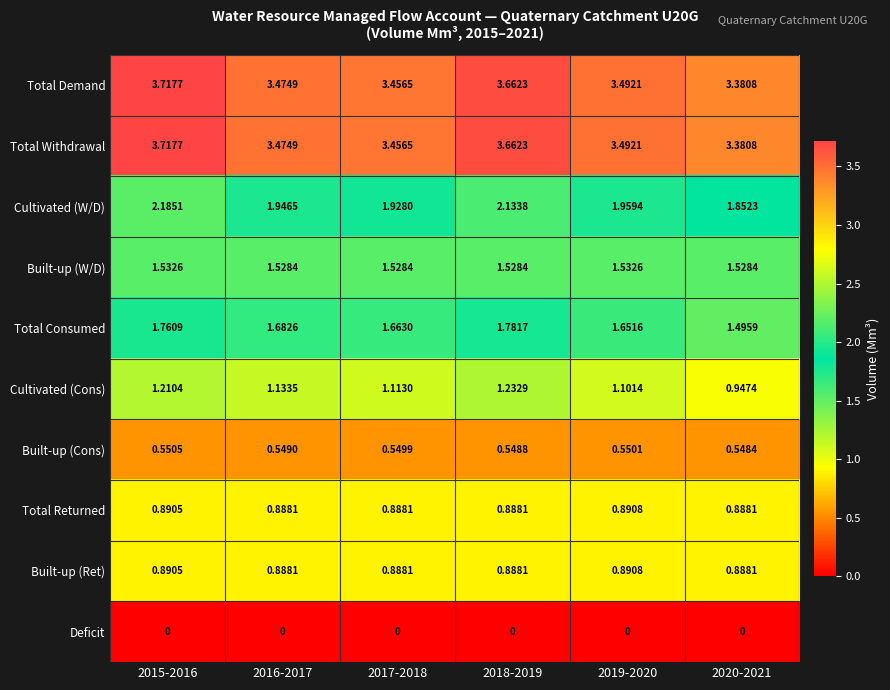

Between 2016-2017 and 2017-2018, which series saw the biggest shift?

Cultivated (Cons)